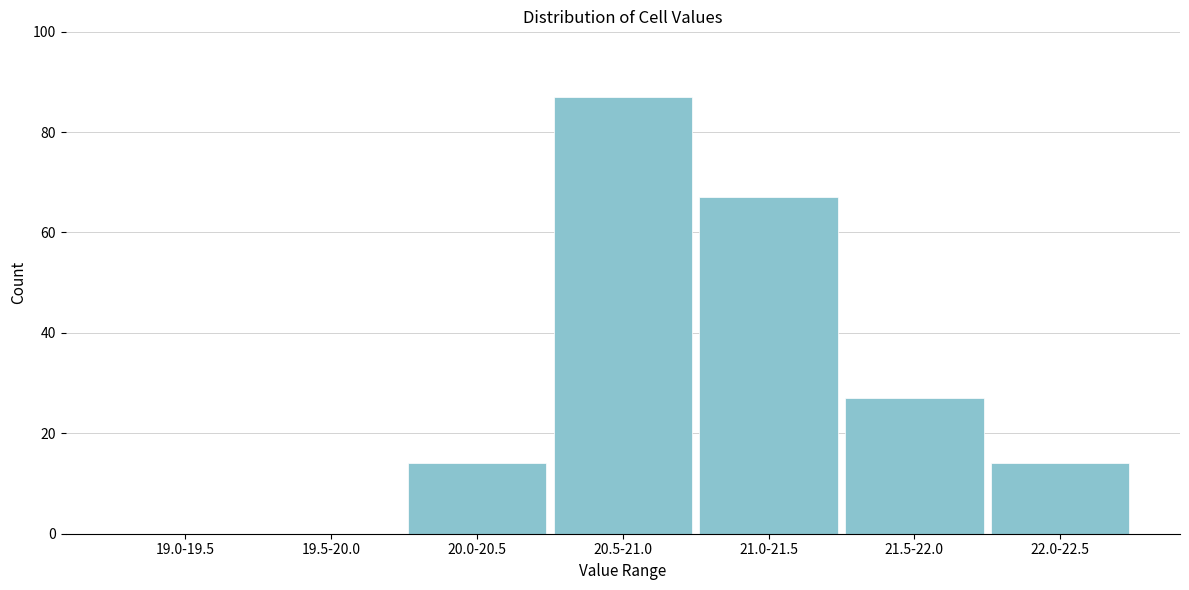

Reading left to right, extract all data points from this chart.

19.0-19.5=0	19.5-20.0=0	20.0-20.5=14	20.5-21.0=87	21.0-21.5=67	21.5-22.0=27	22.0-22.5=14